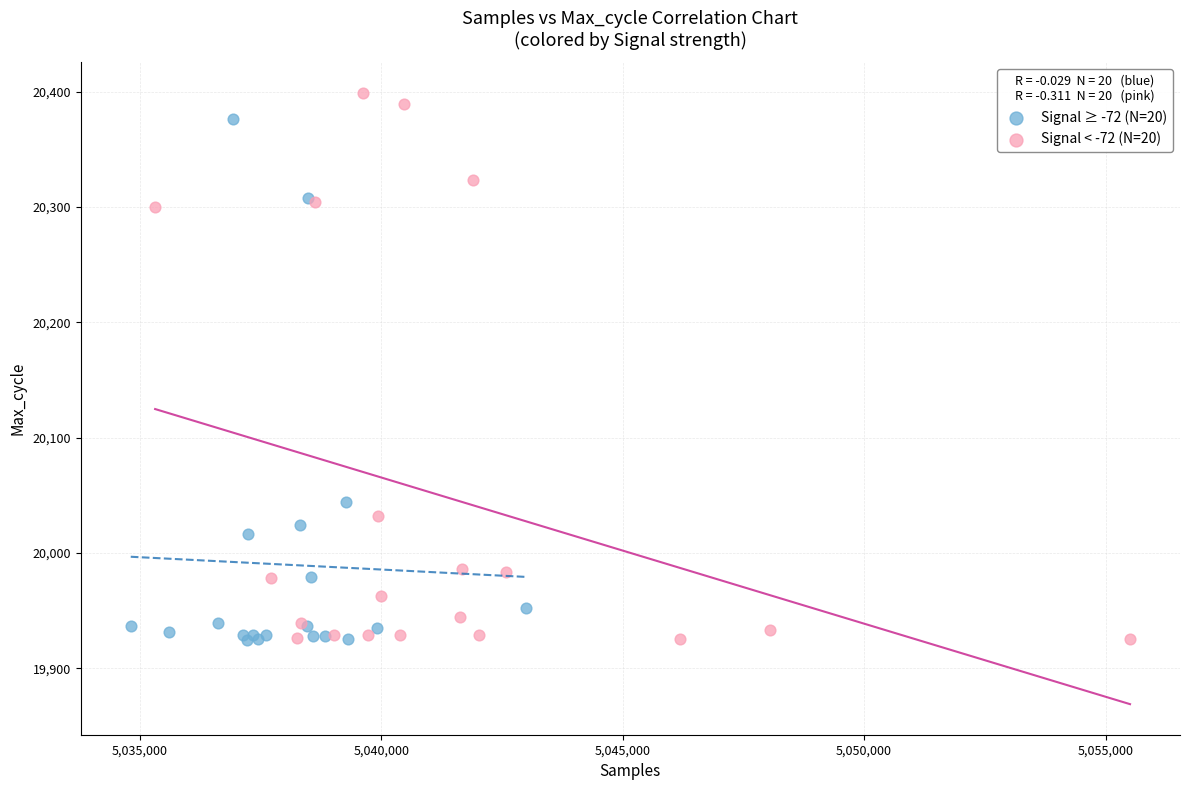

What are all the series names shown in the legend?

Signal ≥ -72 (N=20), Signal < -72 (N=20)